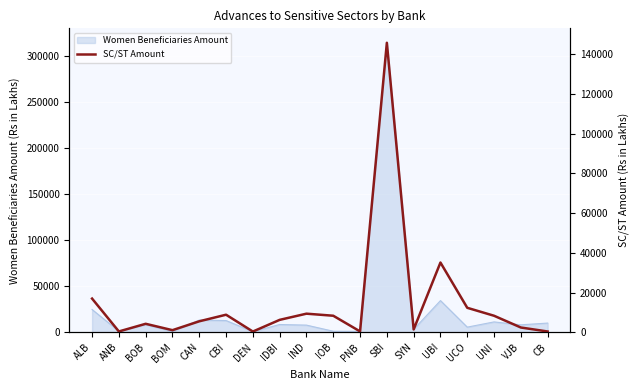

What is the value of the 8th point from the left?

6248.6